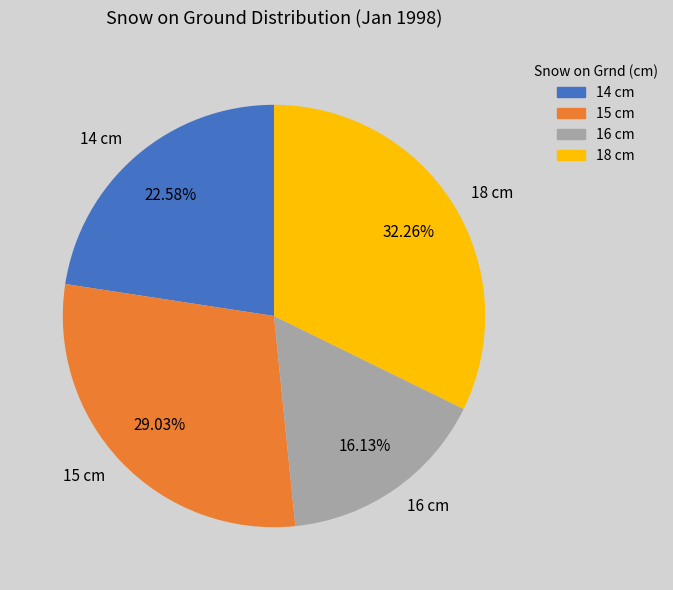

Is 14 cm the majority of the pie?

No